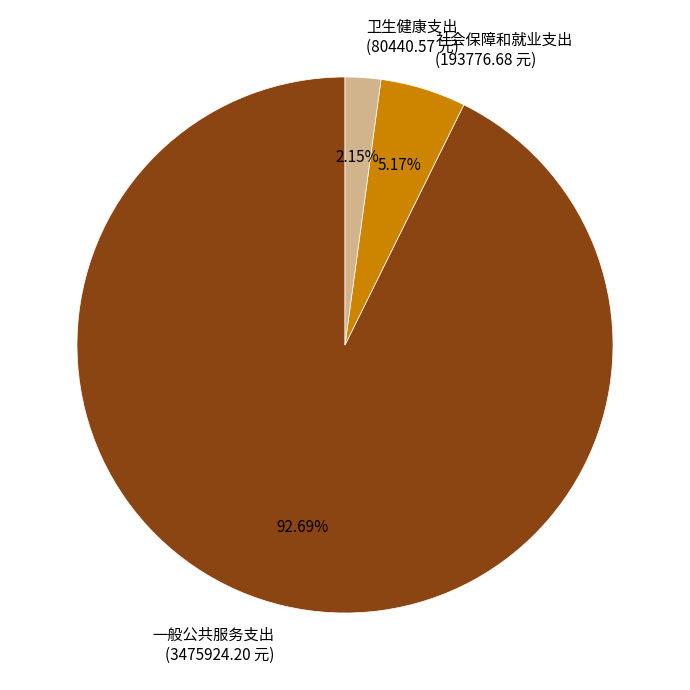

How many segments does this pie chart have?

3